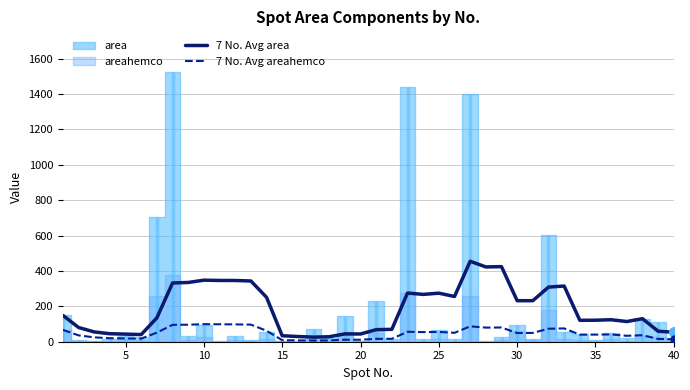

What is the highest value of the 7 No. Avg area series?

454.9